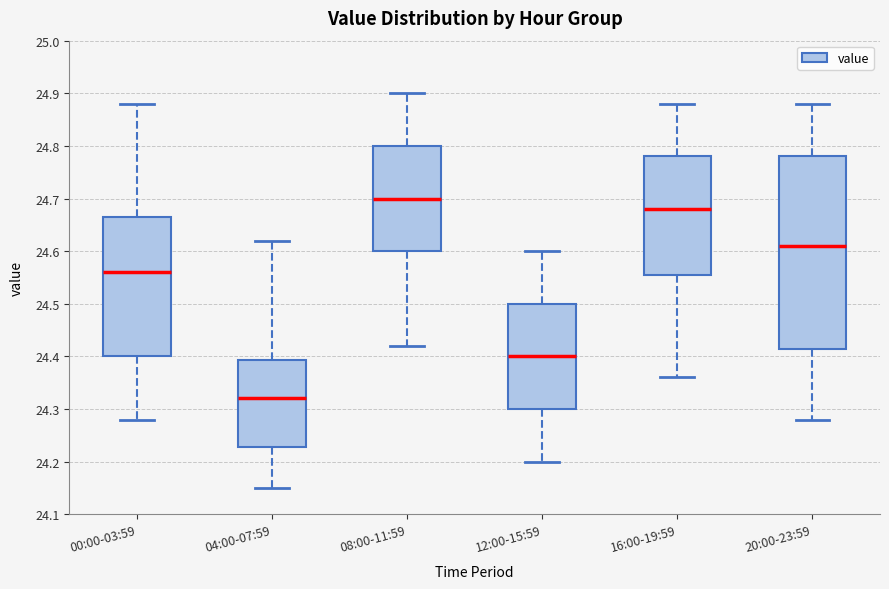

Which box has the highest median line?

08:00-11:59